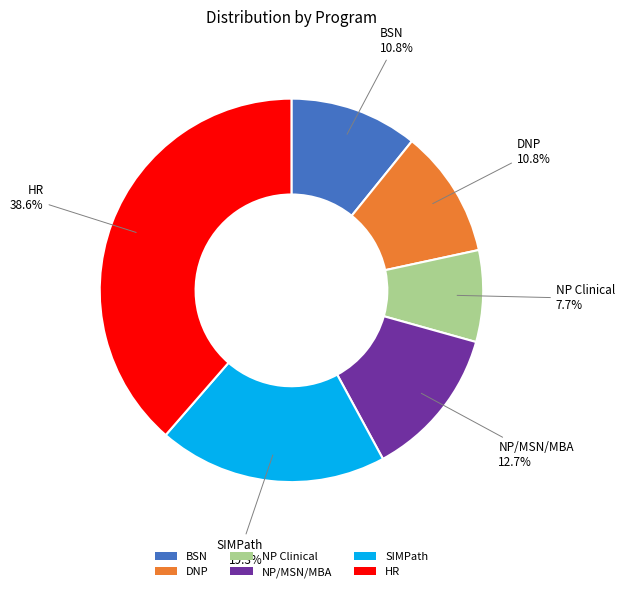

Which slice is the largest?

HR